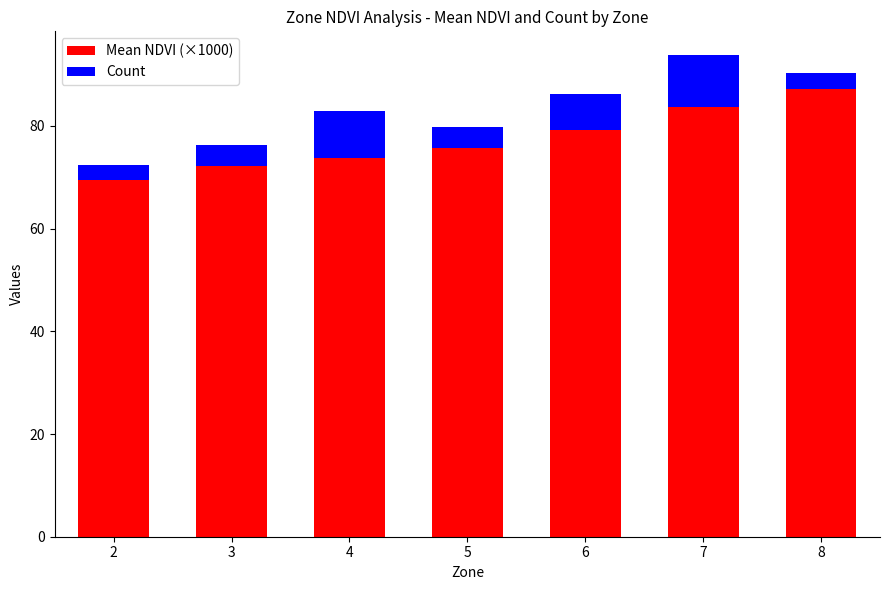

At which category is the sum across all series the highest?

7